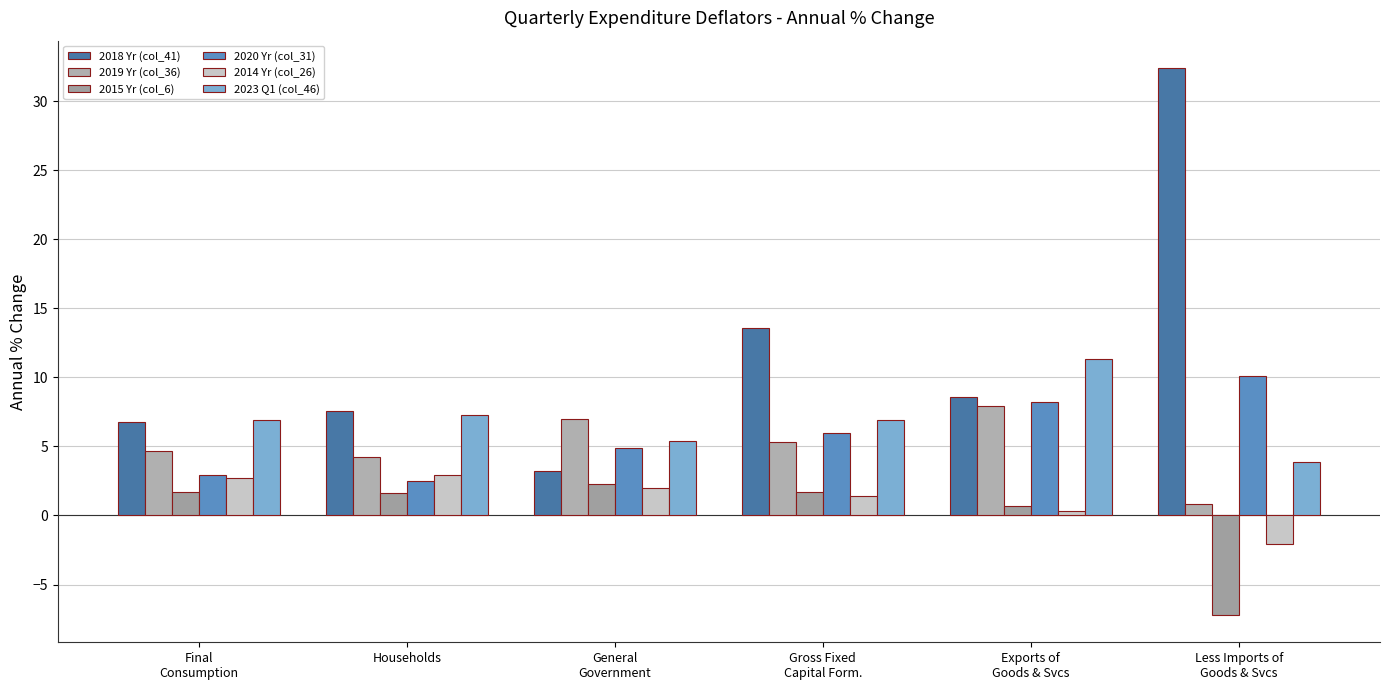

How many positive values does the 2015 Yr (col_6) series have?

5